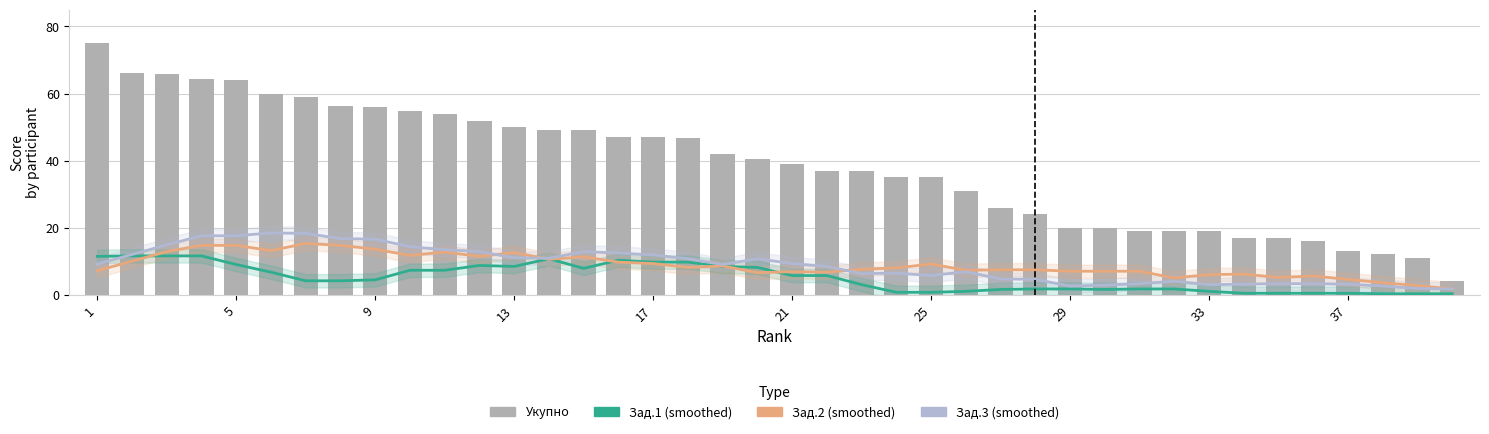

List the series in order of their peak value, highest first.

Укупно, Зад.3, Зад.2, Зад.1